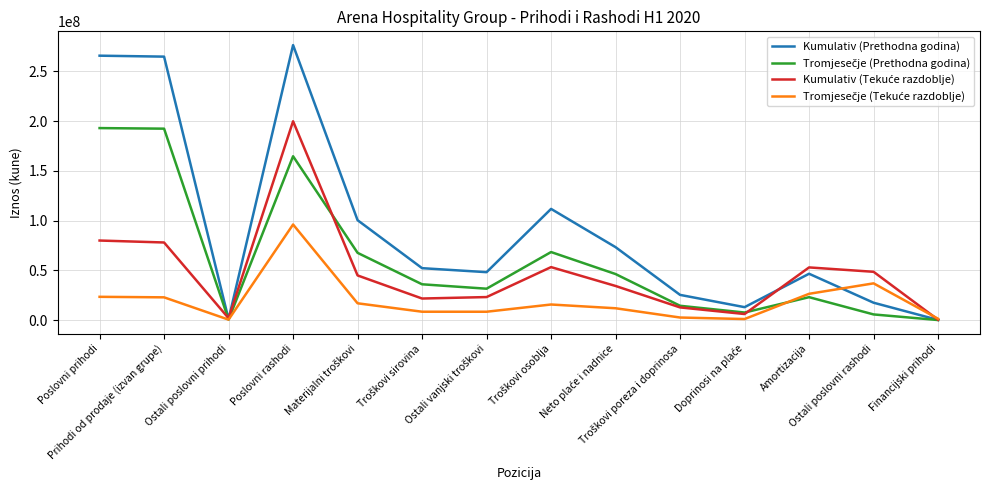

Which series has the largest range (max minus min)?

Kumulativ (Prethodna godina)